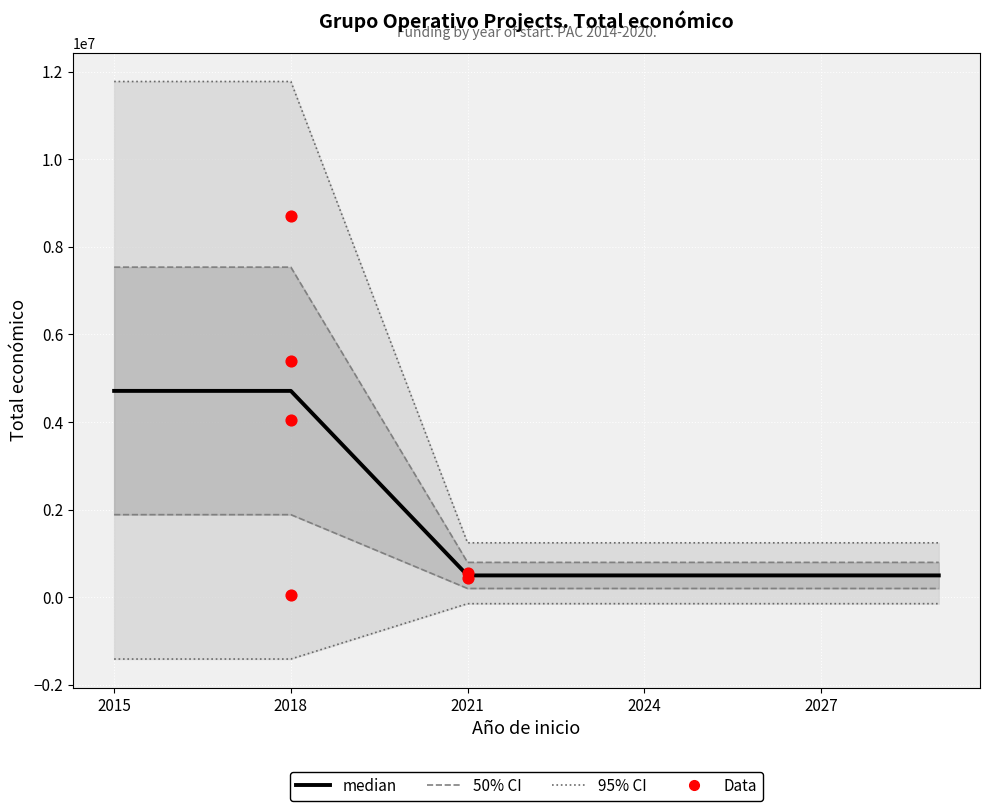

What is the change in value from 2018 to 2018?

+5327677